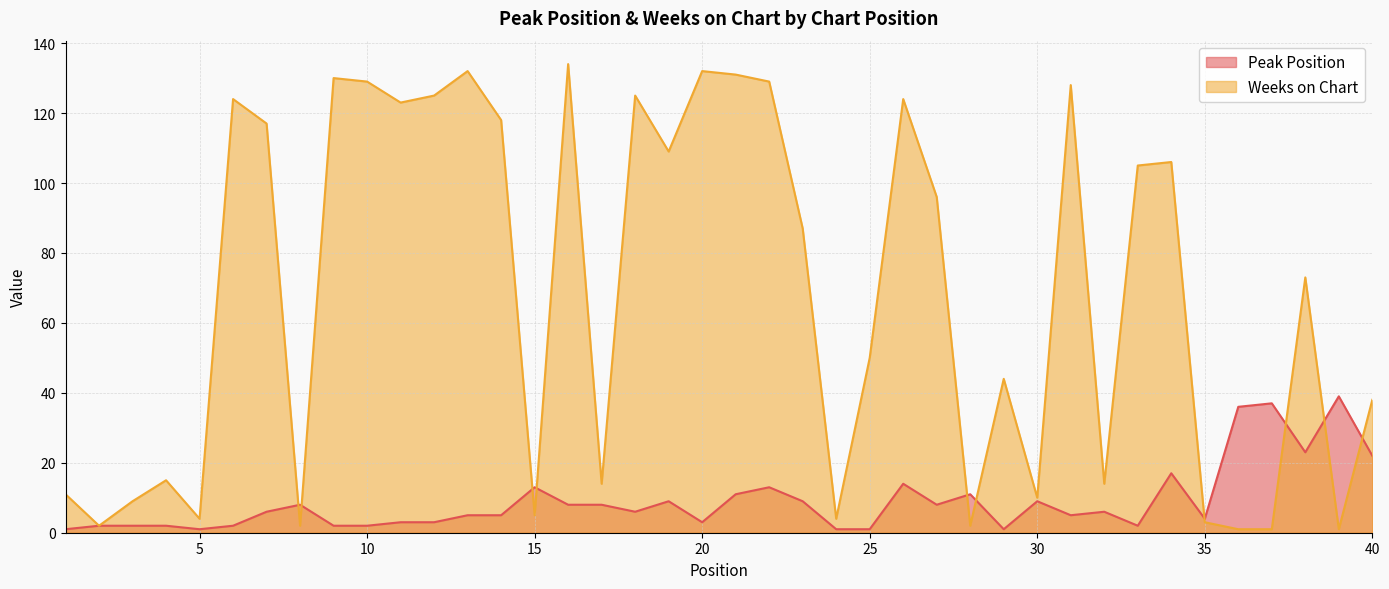

Rank the series by their maximum value, from lowest to highest.

Peak Position, Weeks on Chart